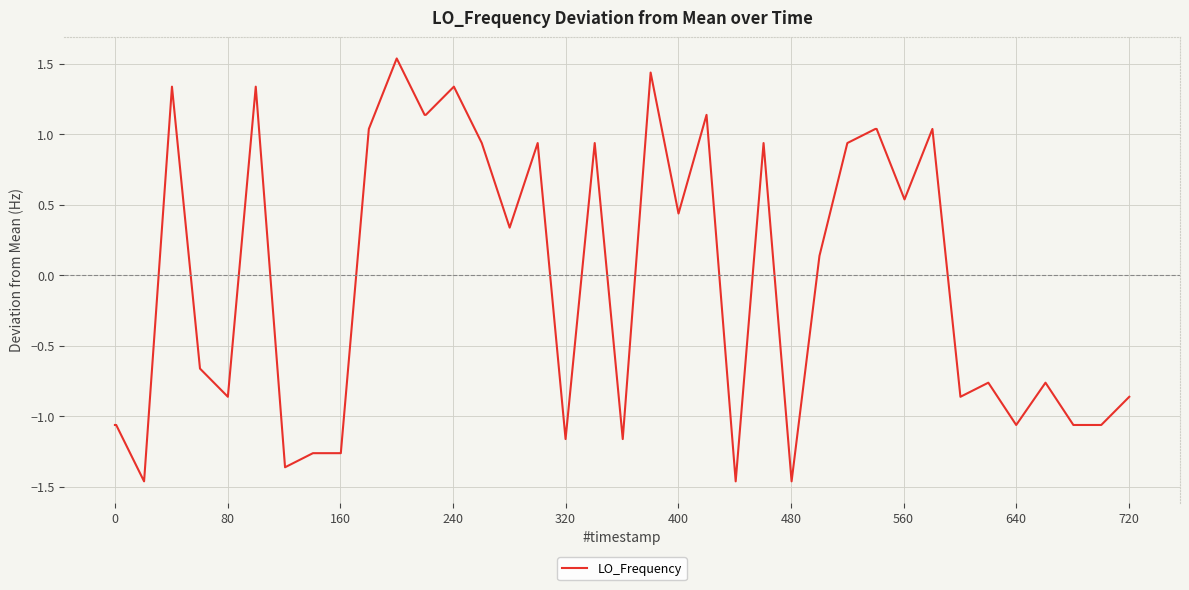

What is the difference between the maximum and minimum values?

3.0